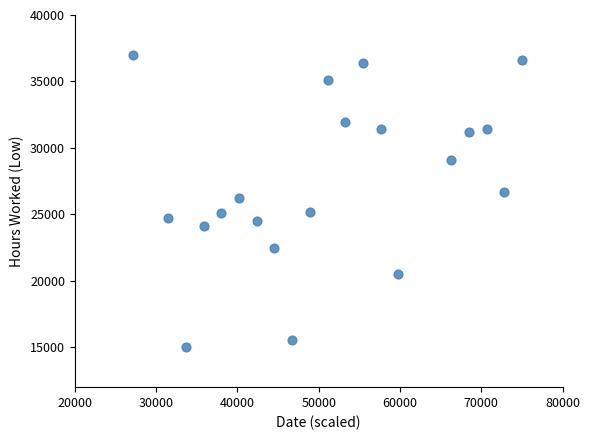

What is the range of X values (max minus min)?

47826.1